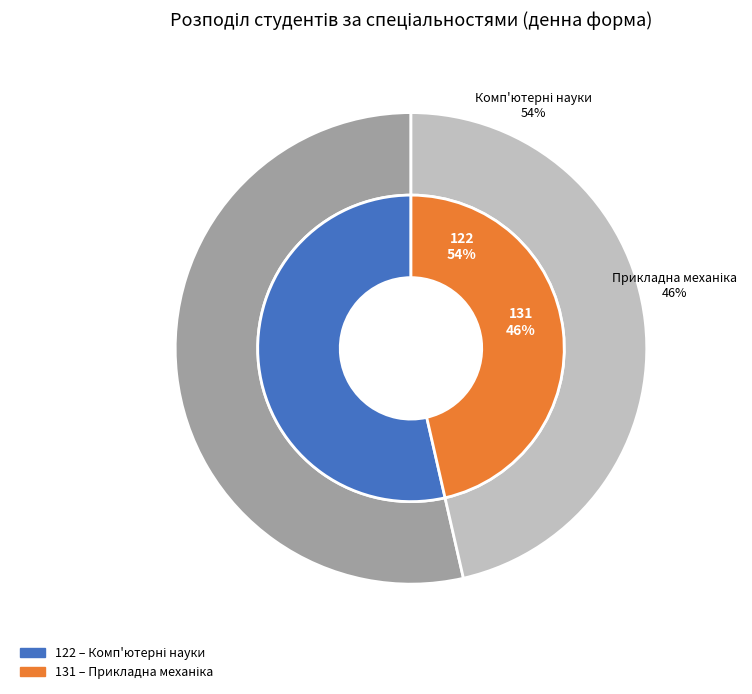

Is 122 the majority of the pie?

Yes